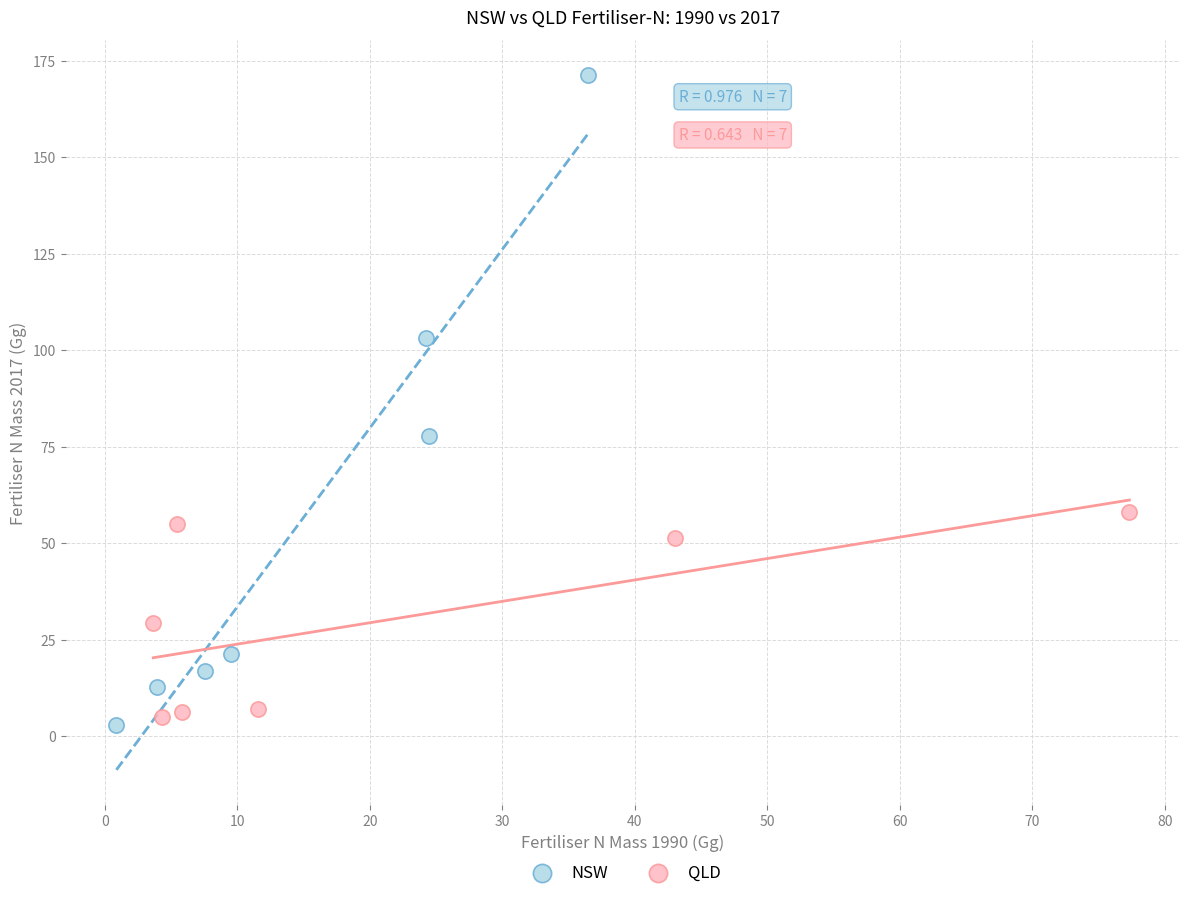

Which series reaches the maximum Y coordinate?

NSW